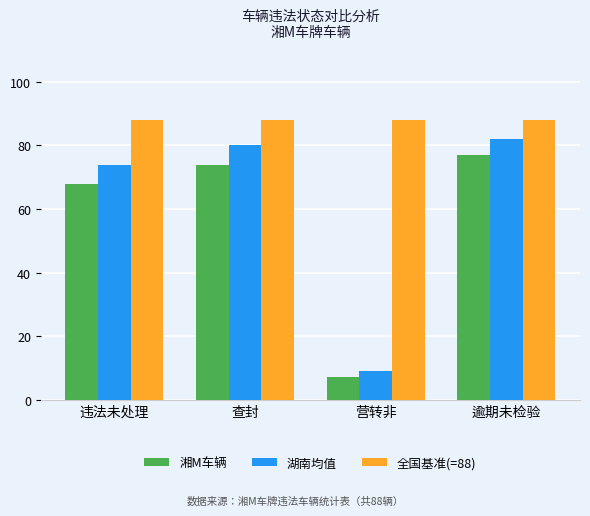

Does the chart contain stacked bars?

No